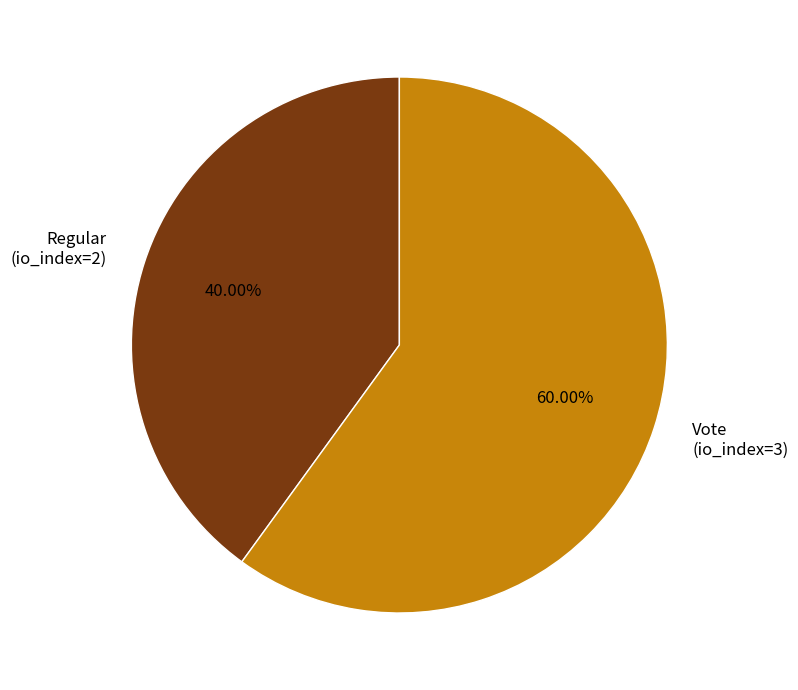

The Regular (io_index=2) slice represents 40% of the pie. True or false?

True